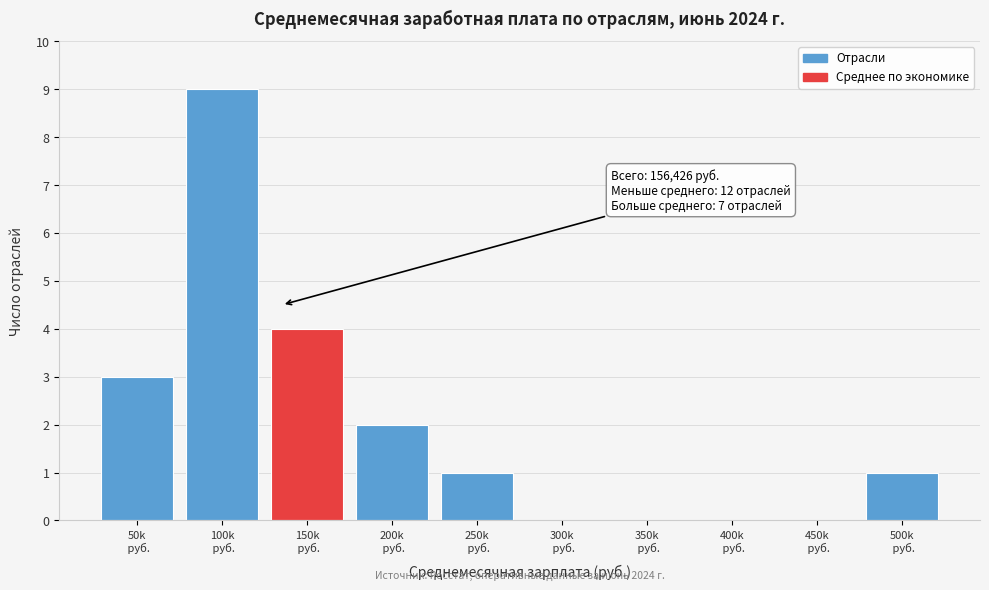

What is the sum of all values?

20